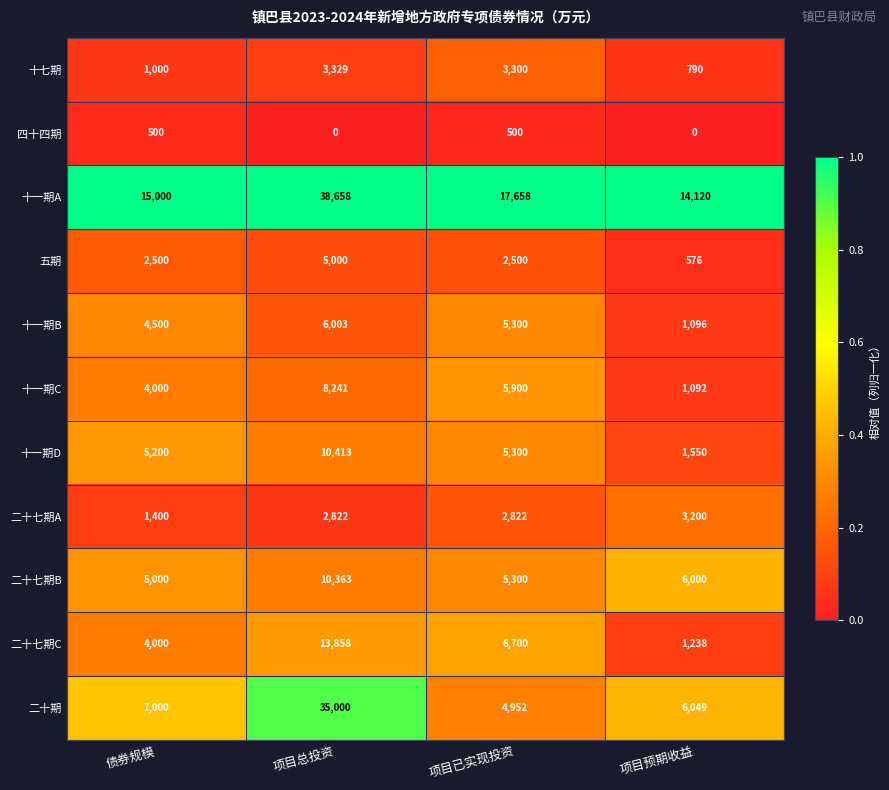

Rank the series at 项目总投资 from highest to lowest value.

十一期A, 二十期, 二十七期C, 十一期D, 二十七期B, 十一期C, 十一期B, 五期, 十七期, 二十七期A, 四十四期